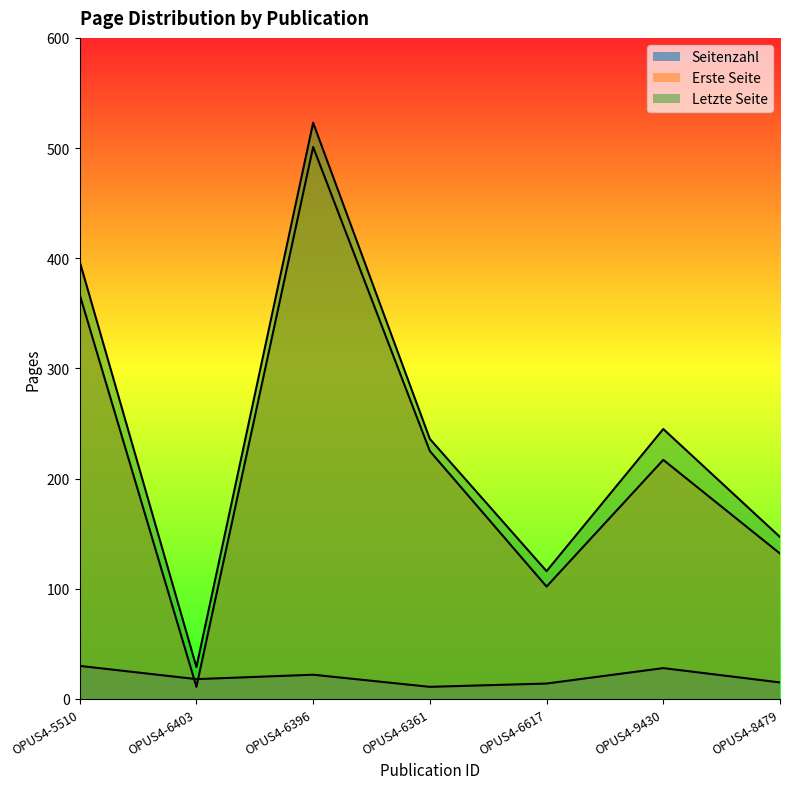

What is the label of the 3rd point from the left?

OPUS4-6396